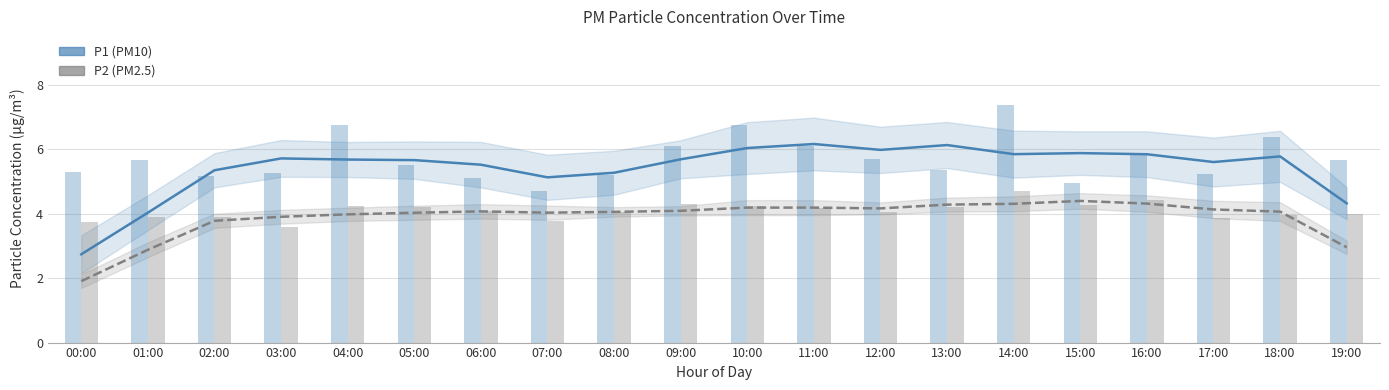

The P2 (PM2.5) series shows 6.5 at 06:00. True or false?

False